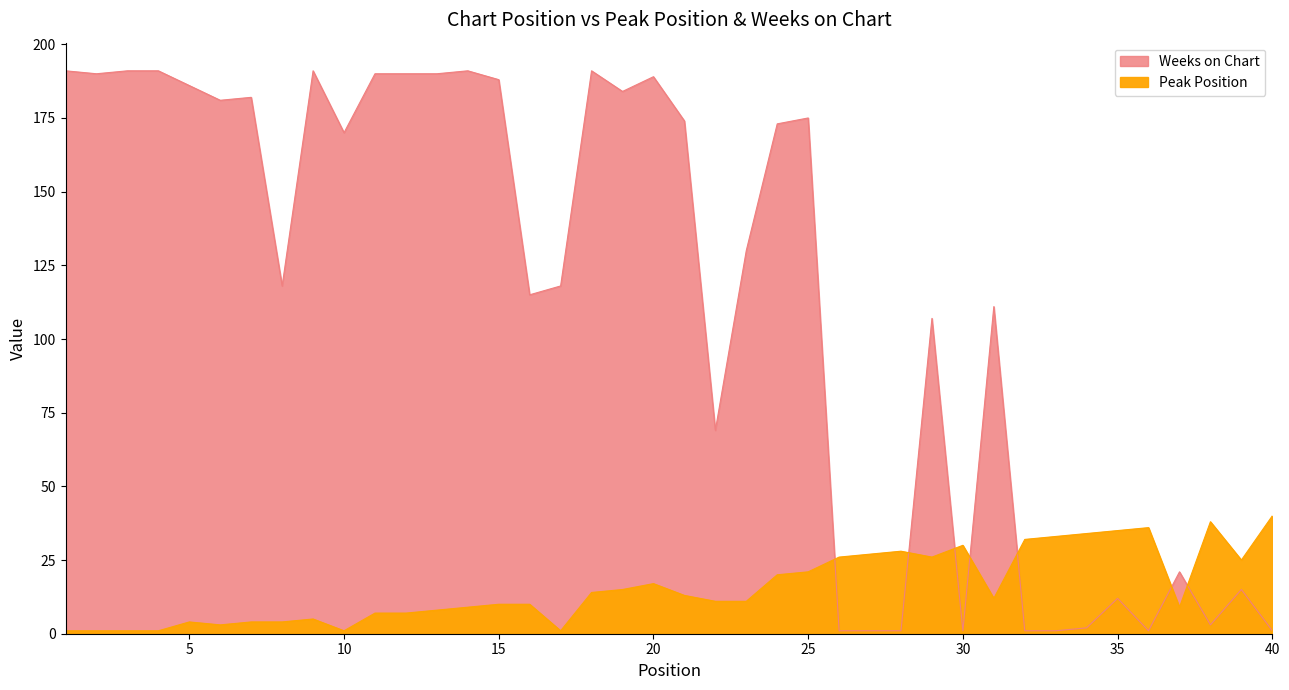

At which category is the sum across all series the highest?

20